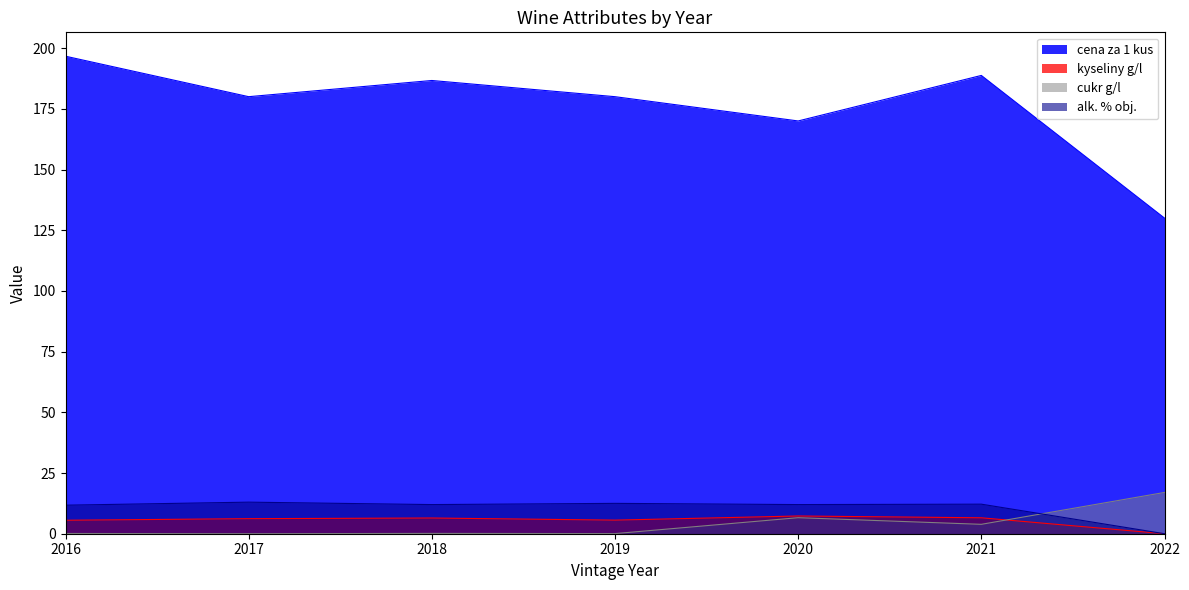

How many lines are shown in the chart?

4